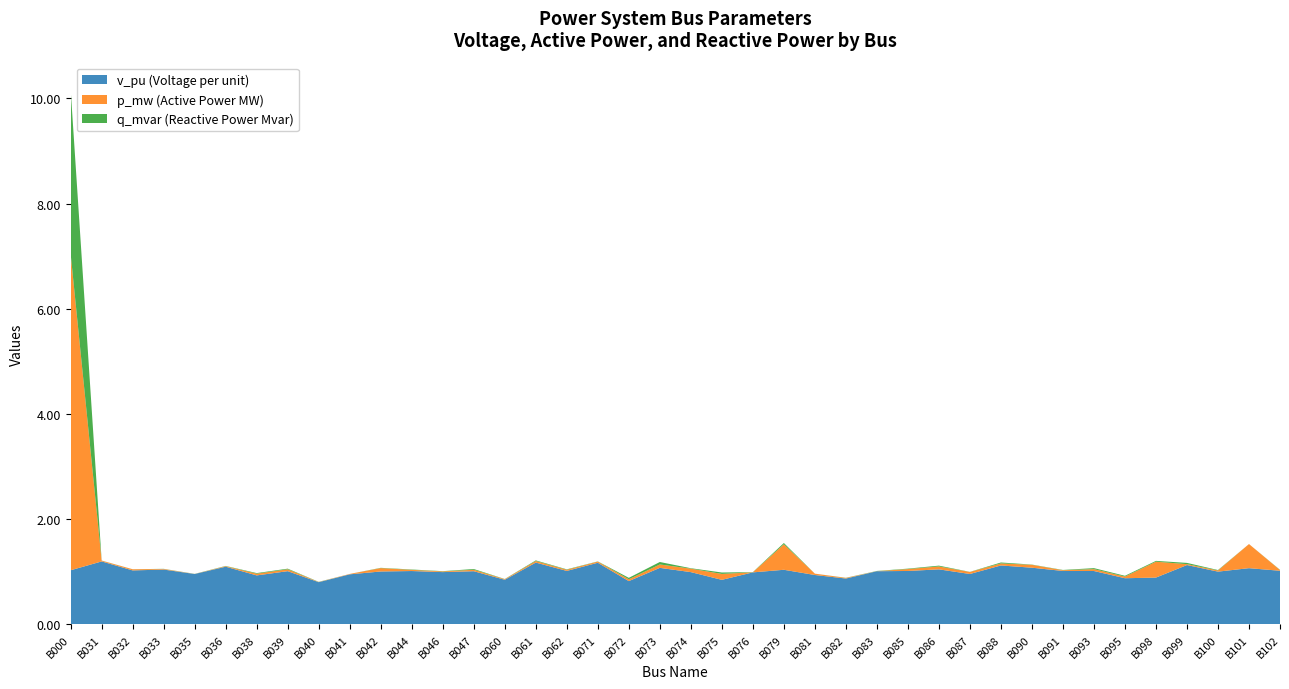

Reading left to right, list all the values displayed in this chart.

v_pu: 1.0	1.2	1.0	1.0	1.0	1.1	0.9	1.0	0.8	1.0	1.0	1.0	1.0	1.0	0.8	1.2	1.0	1.2	0.8	1.1	1.0	0.8	1.0	1.0	0.9	0.9	1.0	1.0	1.0	1.0	1.1	1.1	1.0	1.0	0.9	0.9	1.1	1.0	1.1	1.0
p_mw: 6.0	0.0	0.0	0.0	0.0	0.0	0.0	0.0	0.0	0.0	0.1	0.0	0.0	0.0	0.0	0.0	0.0	0.0	0.0	0.1	0.1	0.1	0.0	0.5	0.0	0.0	0.0	0.0	0.1	0.0	0.0	0.1	0.0	0.0	0.0	0.3	0.0	0.0	0.5	0.0
q_mvar: 3.1	0.0	0.0	0.0	0.0	0.0	0.0	0.0	0.0	0.0	0.0	0.0	0.0	0.0	0.0	0.0	0.0	0.0	0.0	0.0	0.0	0.0	0.0	0.0	0.0	0.0	0.0	0.0	0.0	0.0	0.0	0.0	0.0	0.0	0.0	0.0	0.0	0.0	0.0	0.0